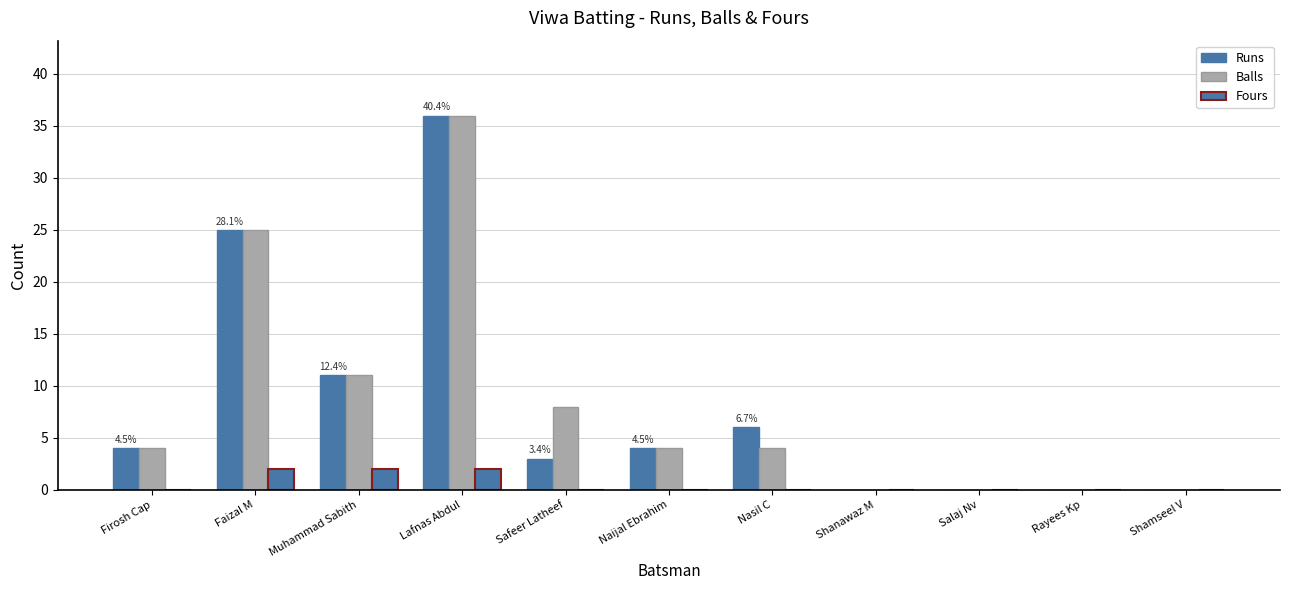

What is the total value across all series at Naijal Ebrahim?

8